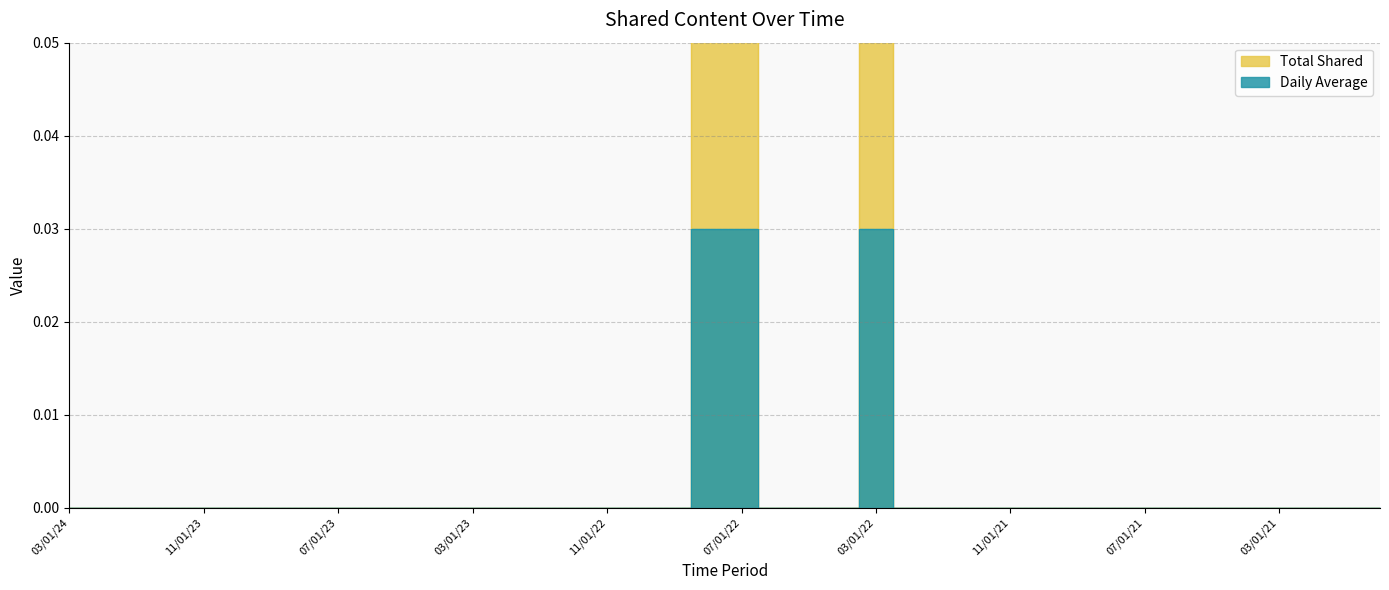

What is the difference between the maximum and minimum values in the Total Shared series?

1.0